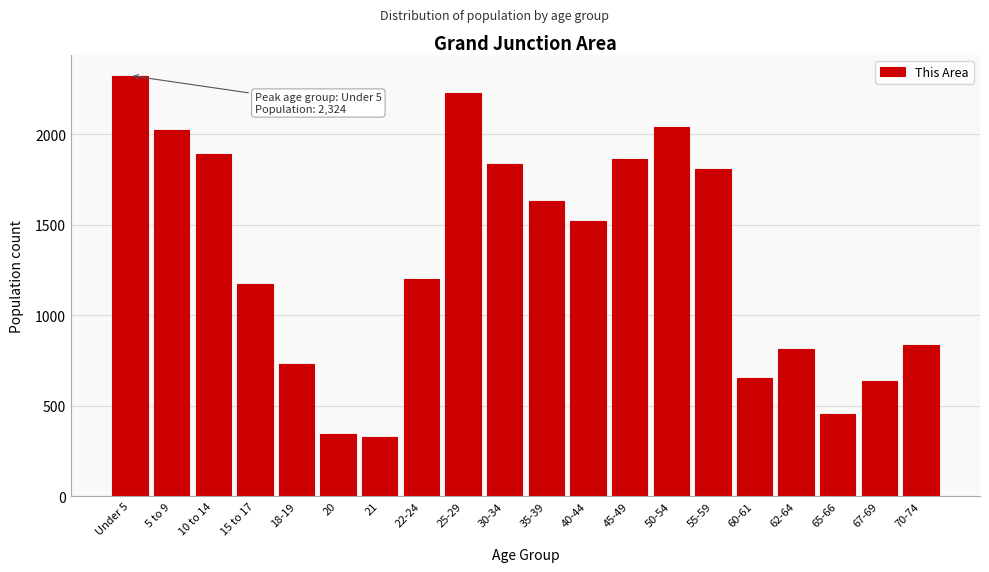

Reading left to right, list all the values displayed in this chart.

2324	2025	1891	1173	732	345	328	1199	2228	1835	1629	1521	1861	2038	1808	654	811	456	635	834